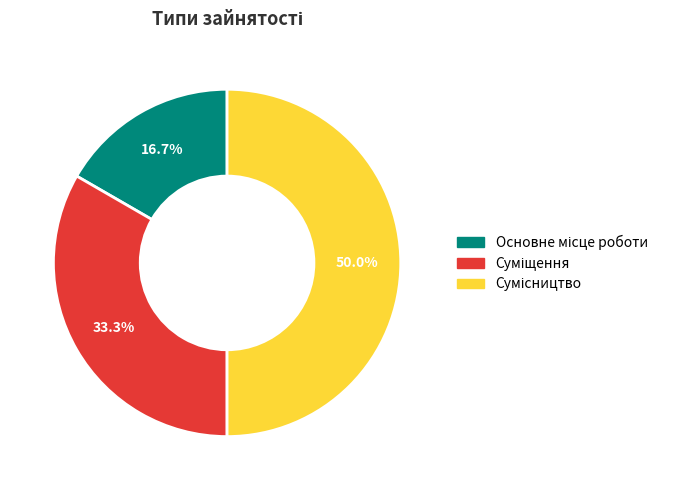

How many slices are in this pie chart?

3